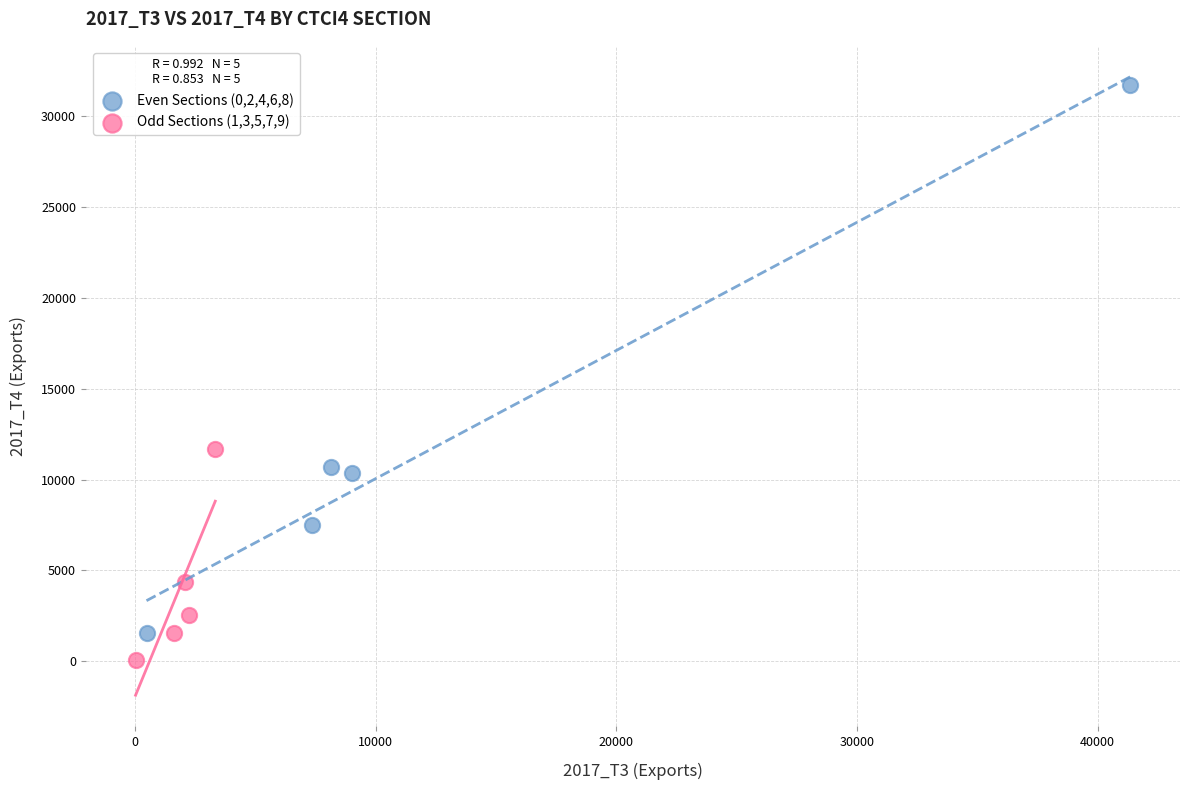

Which series reaches the maximum Y coordinate?

Even Sections (0,2,4,6,8)